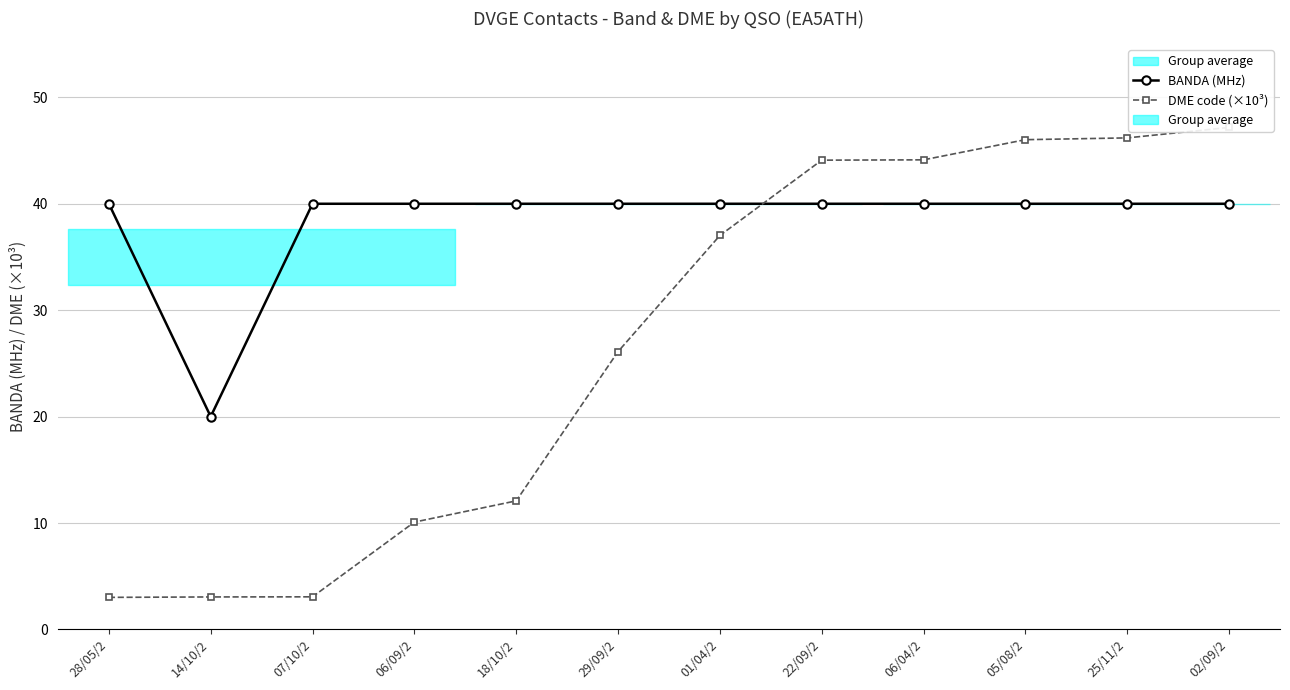

At which label does DME code (×10³) reach its minimum?

28/05/2